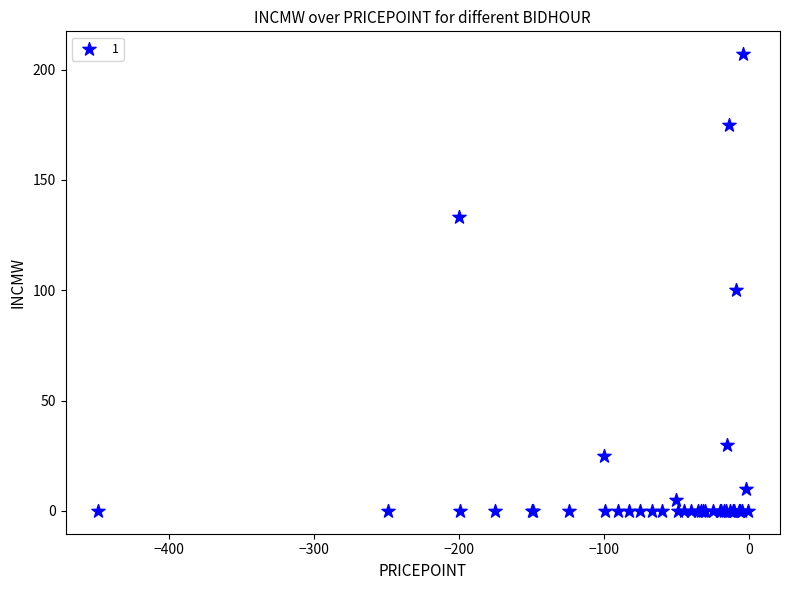

What Y value in the scatter plot is closest to 103?

100